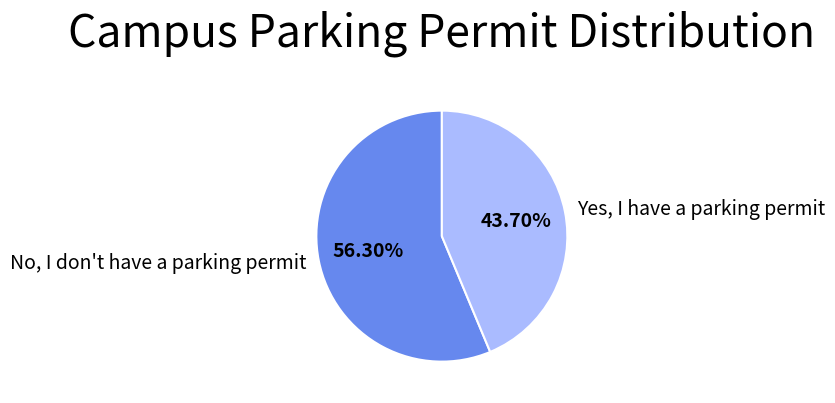

What is the total percentage of Yes, I have a parking permit and No, I don't have a parking permit?

100.0%